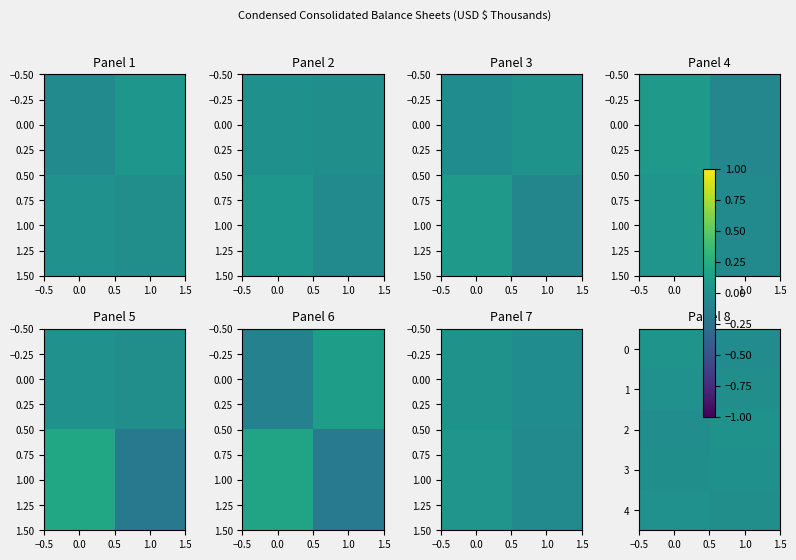

How many series are shown in this chart?

5